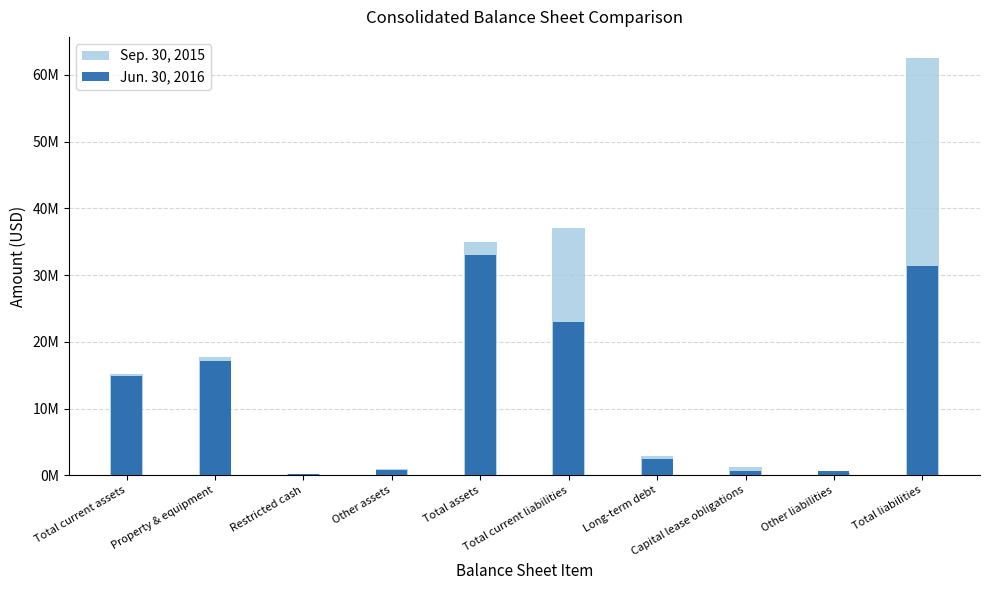

How many groups of bars are there?

10